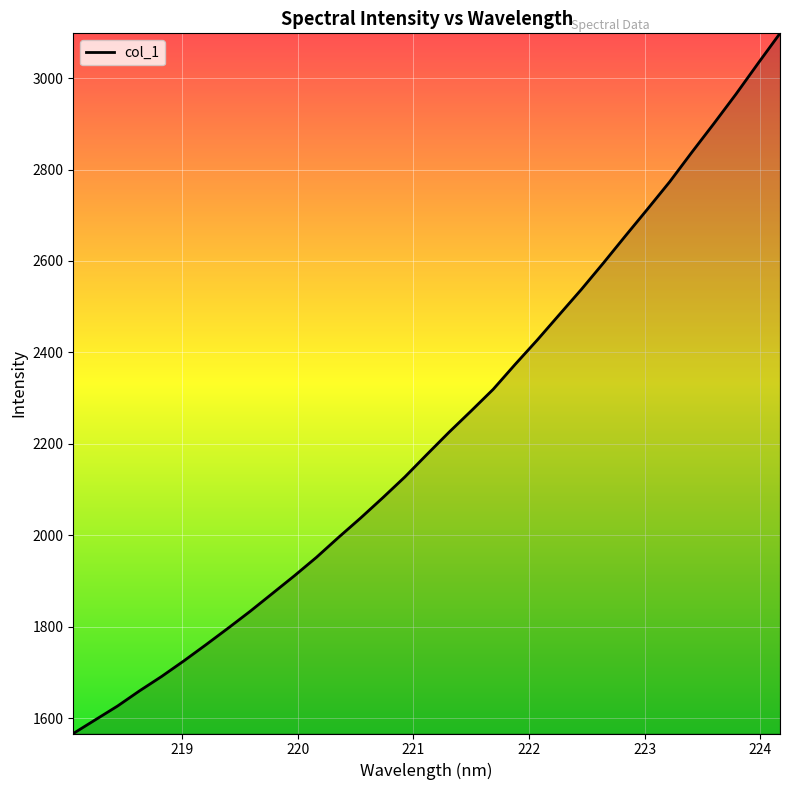

Reading left to right, extract all data points from this chart.

1566.1	1596.2	1626.2	1659.6	1691.1	1725.0	1760.3	1796.5	1833.5	1872.2	1911.1	1951.5	1995.2	2037.6	2081.8	2127.3	2176.5	2225.1	2271.6	2319.0	2373.8	2427.1	2482.6	2537.8	2595.7	2655.1	2713.8	2773.2	2837.5	2900.4	2964.7	3031.9	3097.9